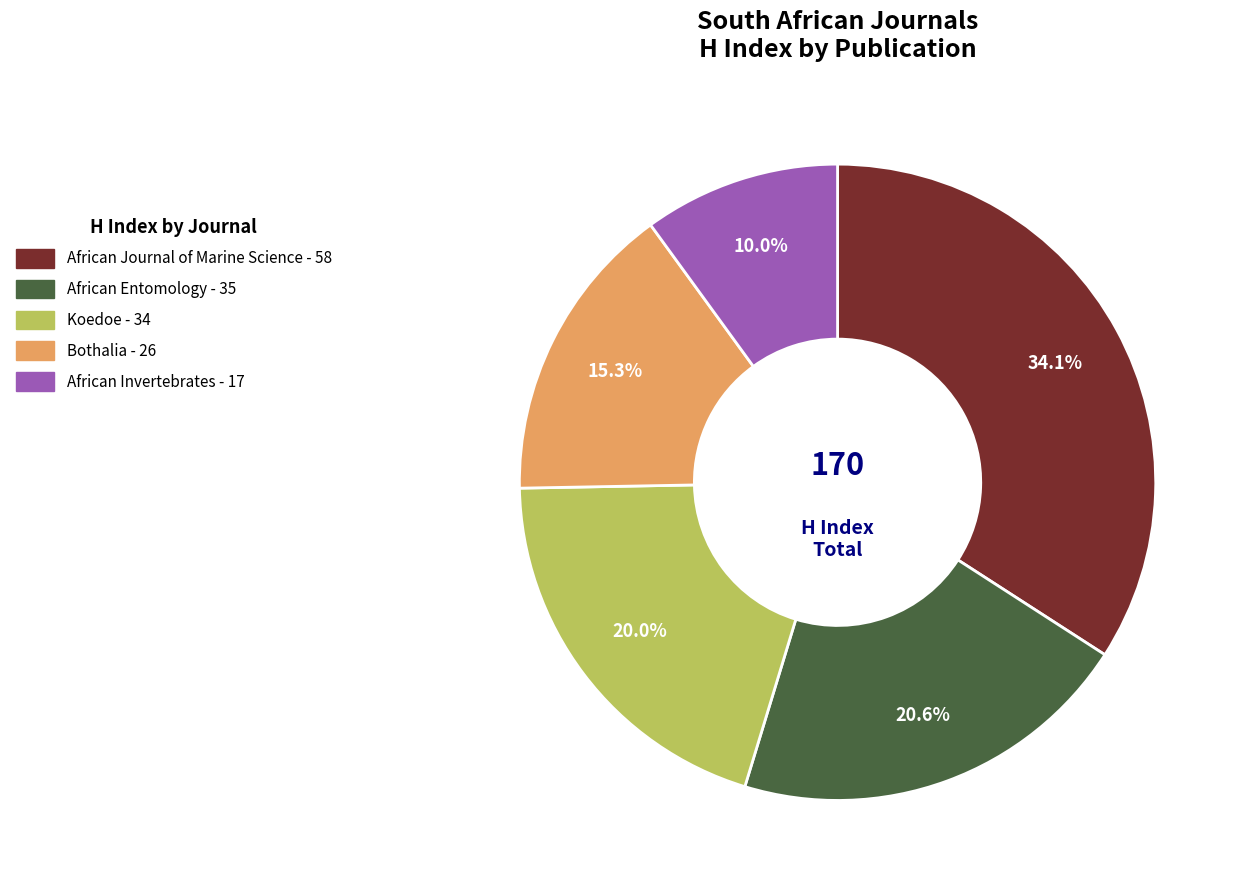

What is the ratio of the value at African Invertebrates - 17 to the value at Bothalia - 26?

0.7